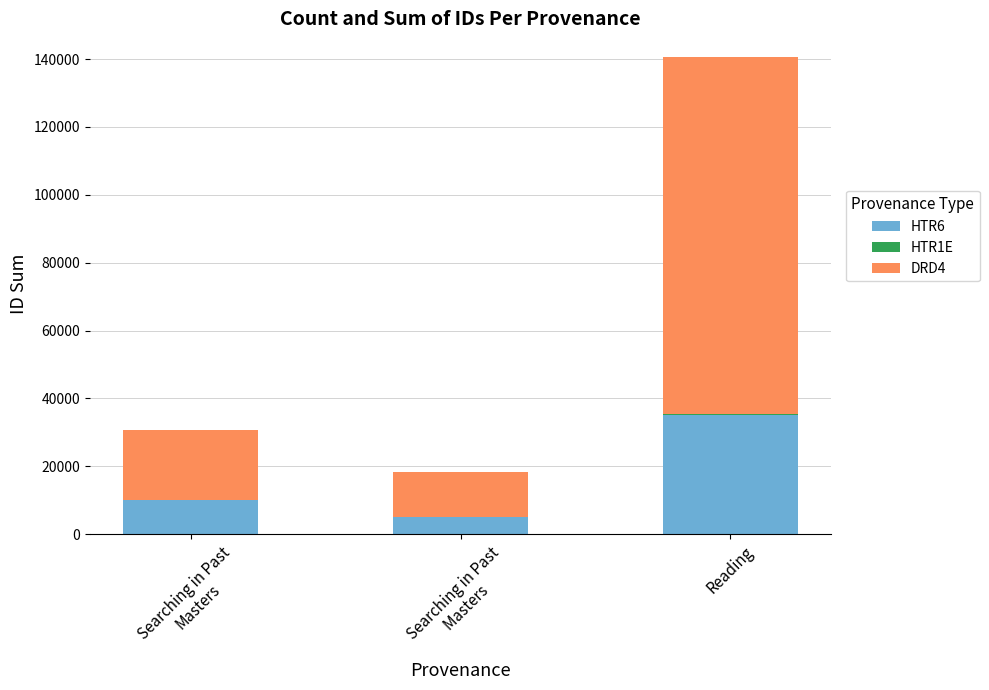

Which category has the highest value in the HTR6 series?

Reading